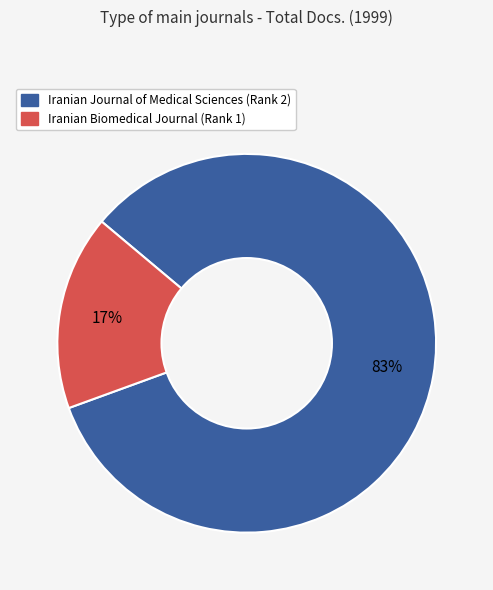

Which category accounts for the majority?

Iranian Journal of Medical Sciences (Rank 2)